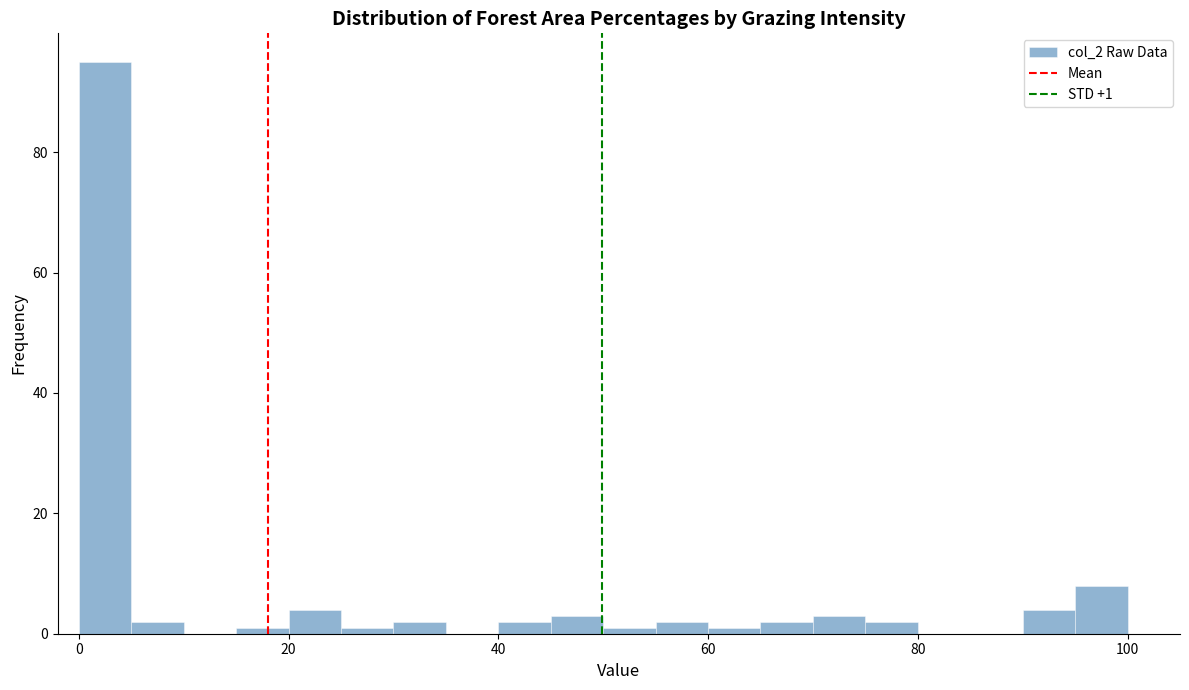

Read against the x-axis, roughly where is the centre of the tallest bar?

2